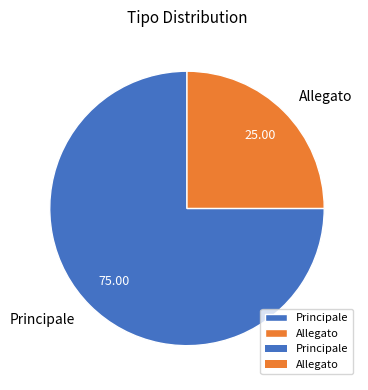

What is the majority slice?

Principale